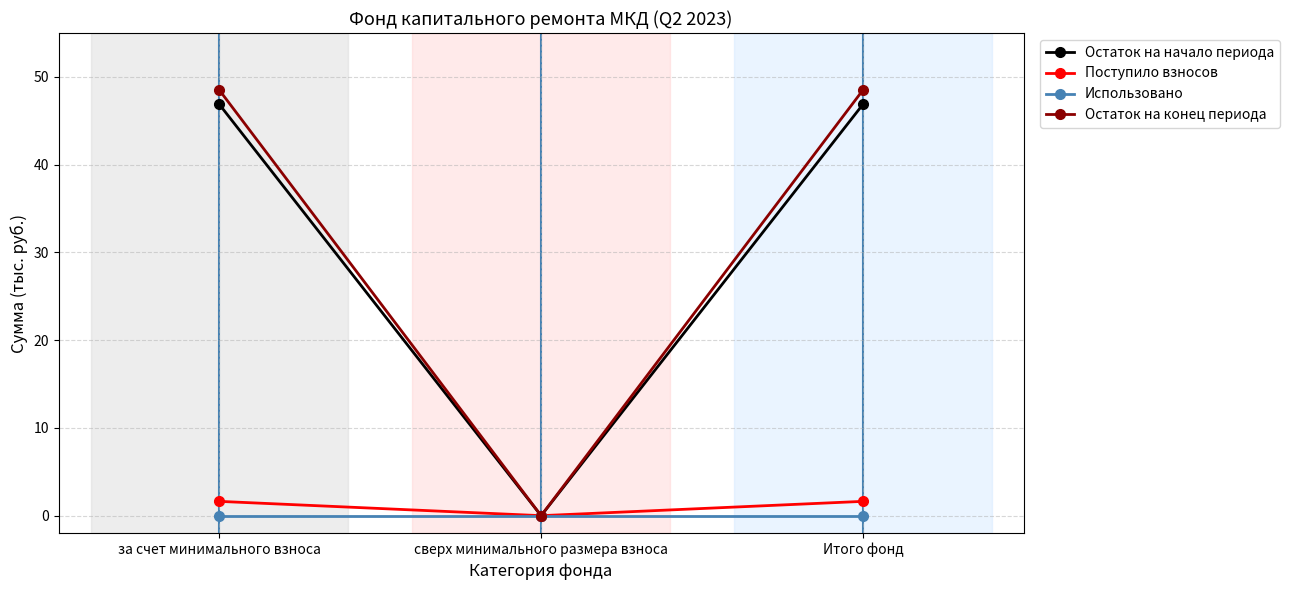

What is the label of the 2nd point from the right?

сверх минимального размера взноса